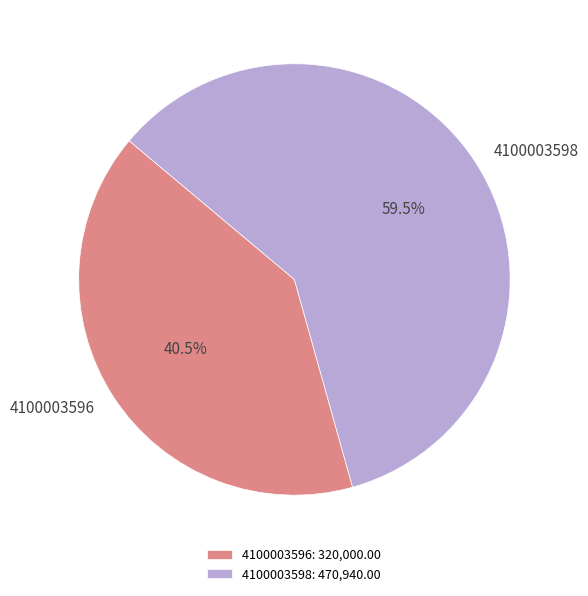

What percentage is NOT represented by 4100003598?

40.5%